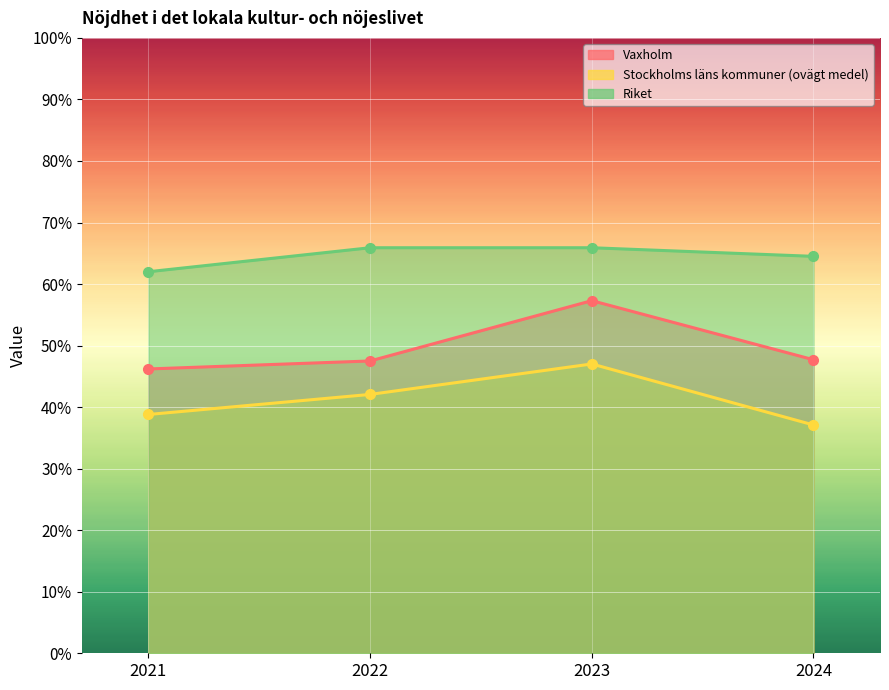

True or false: Vaxholm has more than 1 interior local peaks.

False